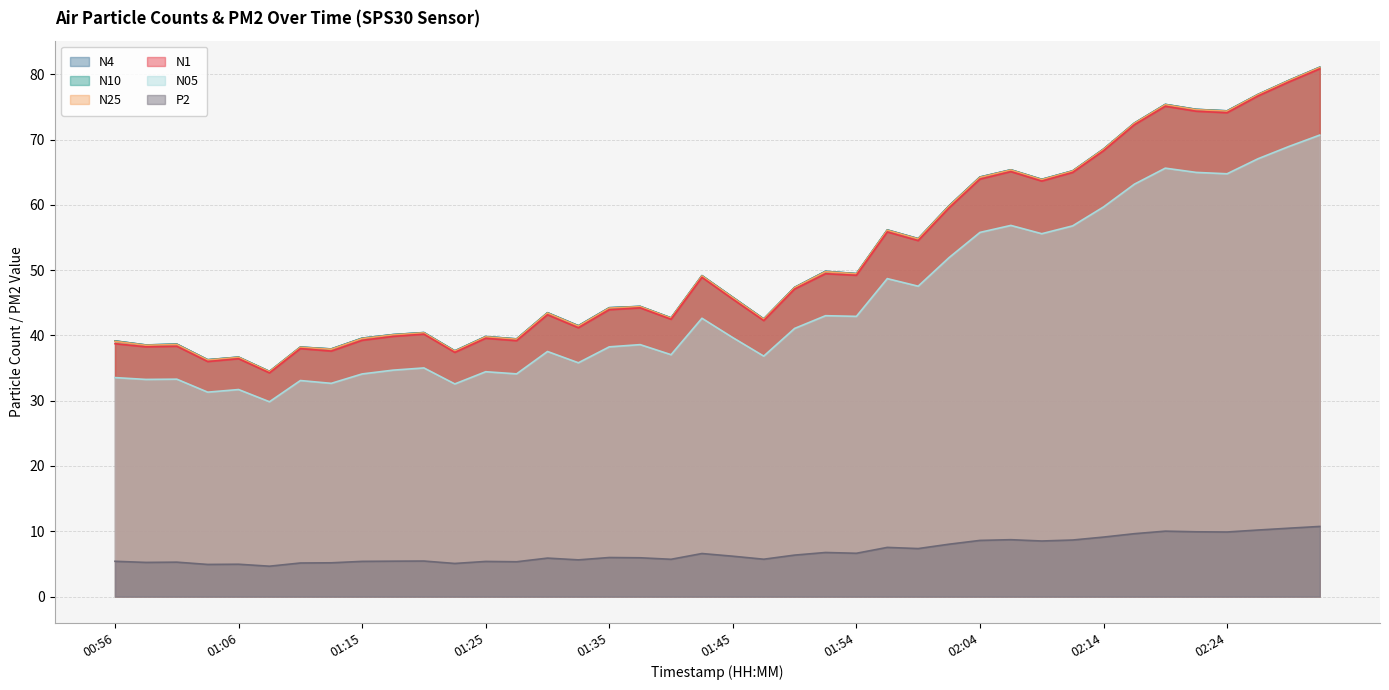

True or false: P2 and N1 cross at least once.

False